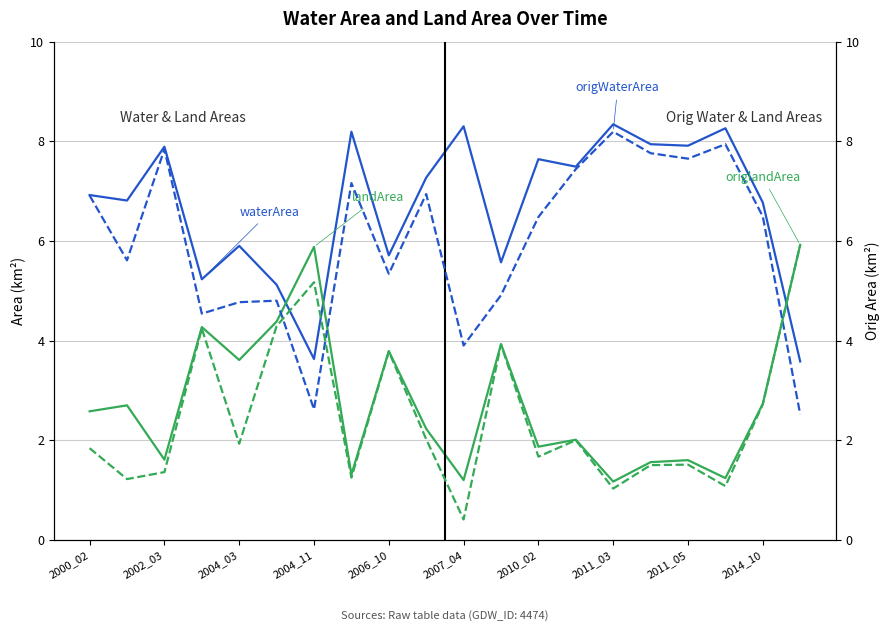

Reading left to right, what are all the values shown in this chart?

waterArea: 6.9	6.8	7.9	5.2	5.9	5.1	3.6	8.2	5.7	7.3	8.3	5.6	7.6	7.5	8.3	7.9	7.9	8.3	6.8	3.6
landArea: 2.6	2.7	1.6	4.3	3.6	4.4	5.9	1.3	3.8	2.2	1.2	3.9	1.9	2.0	1.2	1.6	1.6	1.2	2.7	5.9
origWaterArea: 6.9	5.6	7.8	4.5	4.8	4.8	2.6	7.2	5.3	6.9	3.9	4.9	6.5	7.4	8.2	7.8	7.7	7.9	6.5	2.5
origlandArea: 1.8	1.2	1.4	4.2	1.9	4.3	5.2	1.2	3.8	2.0	0.4	3.9	1.7	2.0	1.0	1.5	1.5	1.1	2.7	5.9